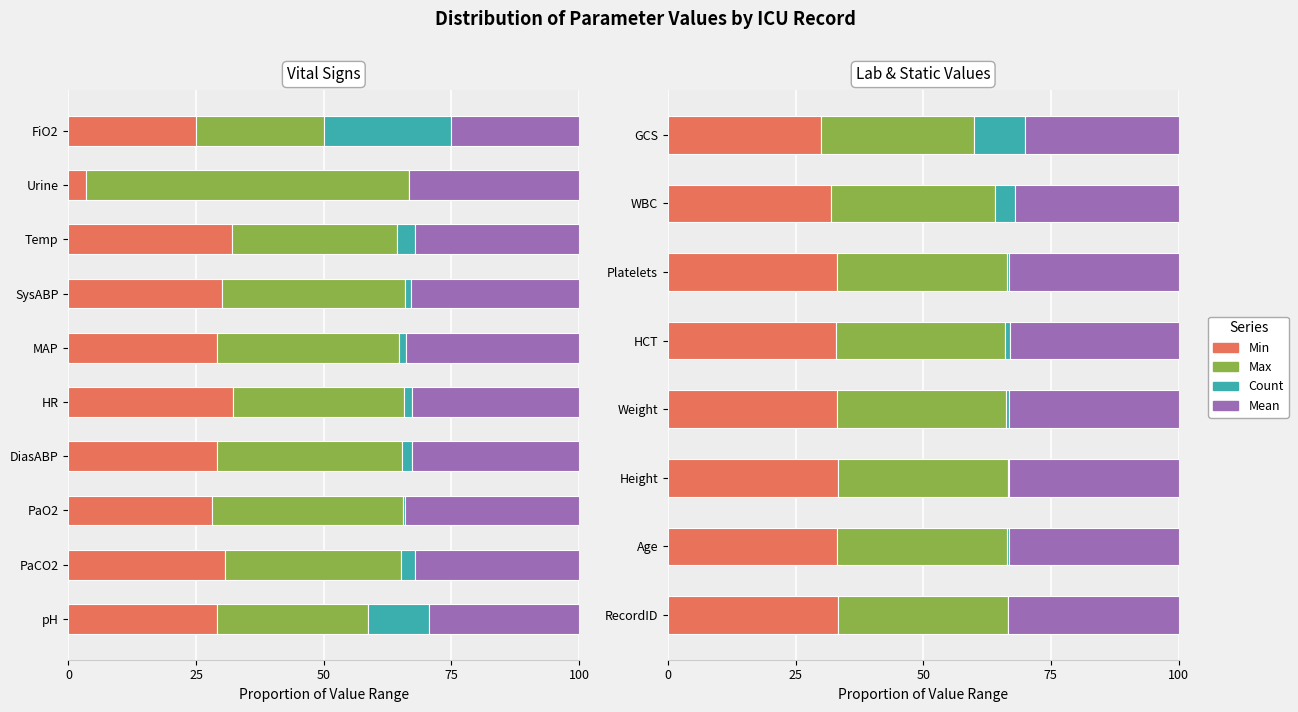

How many bars are there in each group?

4